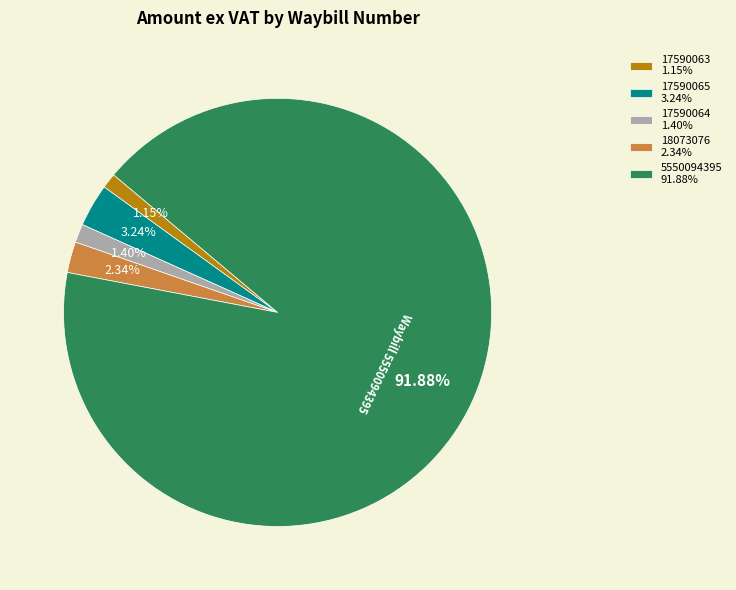

Between 18073076 2.34% and 17590065 3.24%, which is larger?

17590065 3.24%